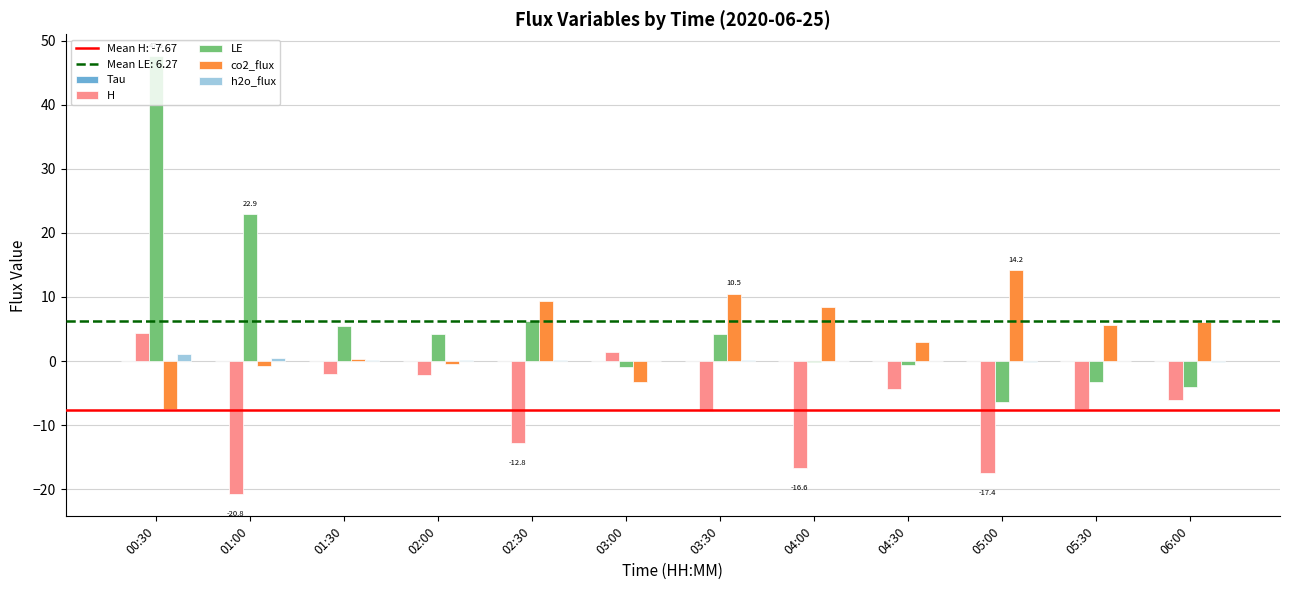

Count the number of categories in the chart.

12